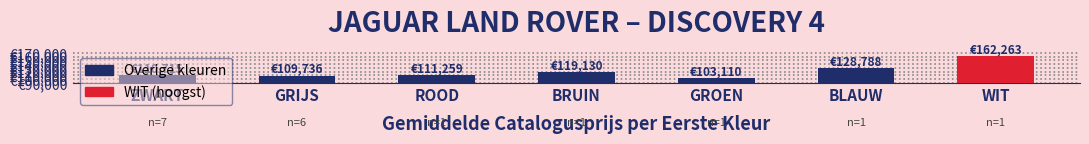

What is the smallest value displayed?

100730